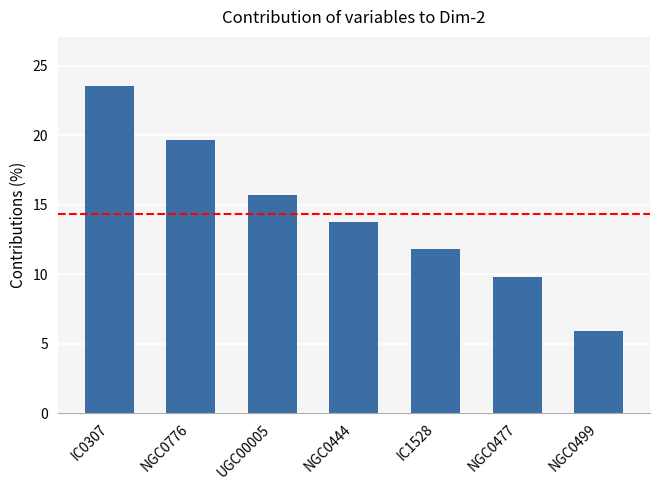

What position from the left is IC0307?

1